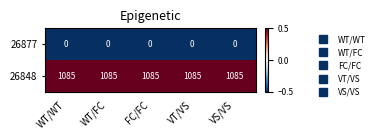

What value does the 26848 series have at WT/FC?

1085